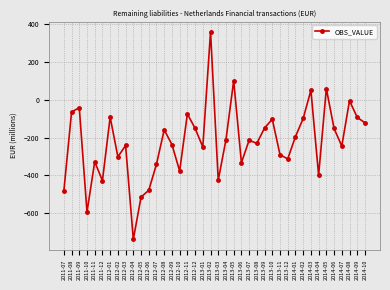

The value at 2014-06 is -152. True or false?

True